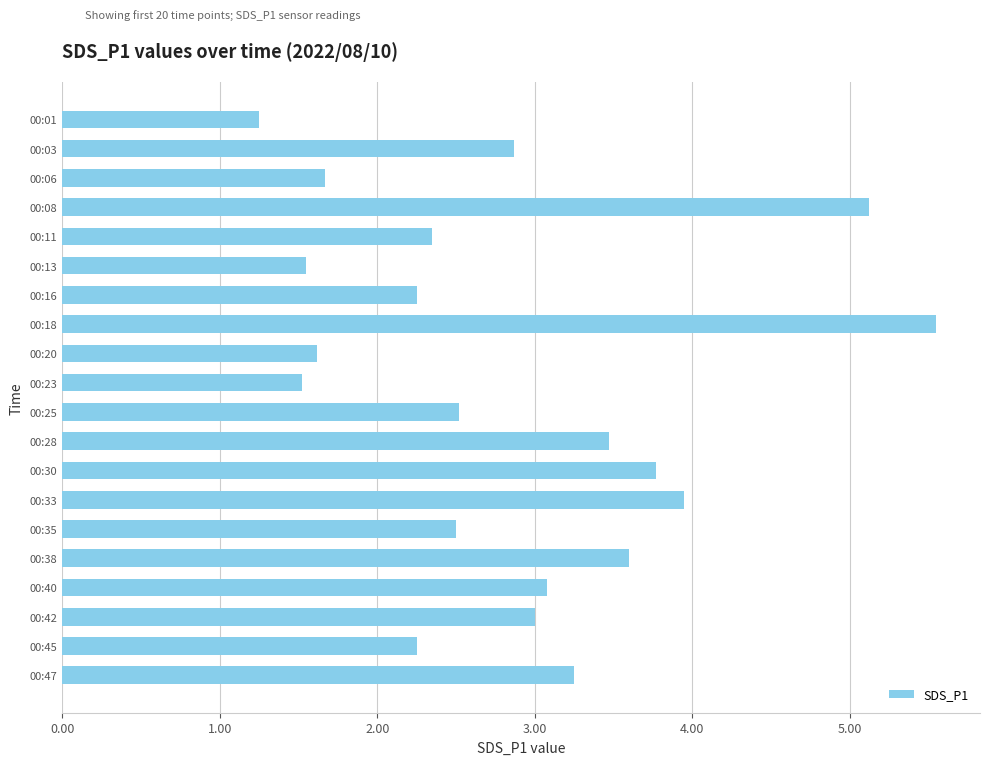

The value at 00:03 is 2.9. True or false?

True